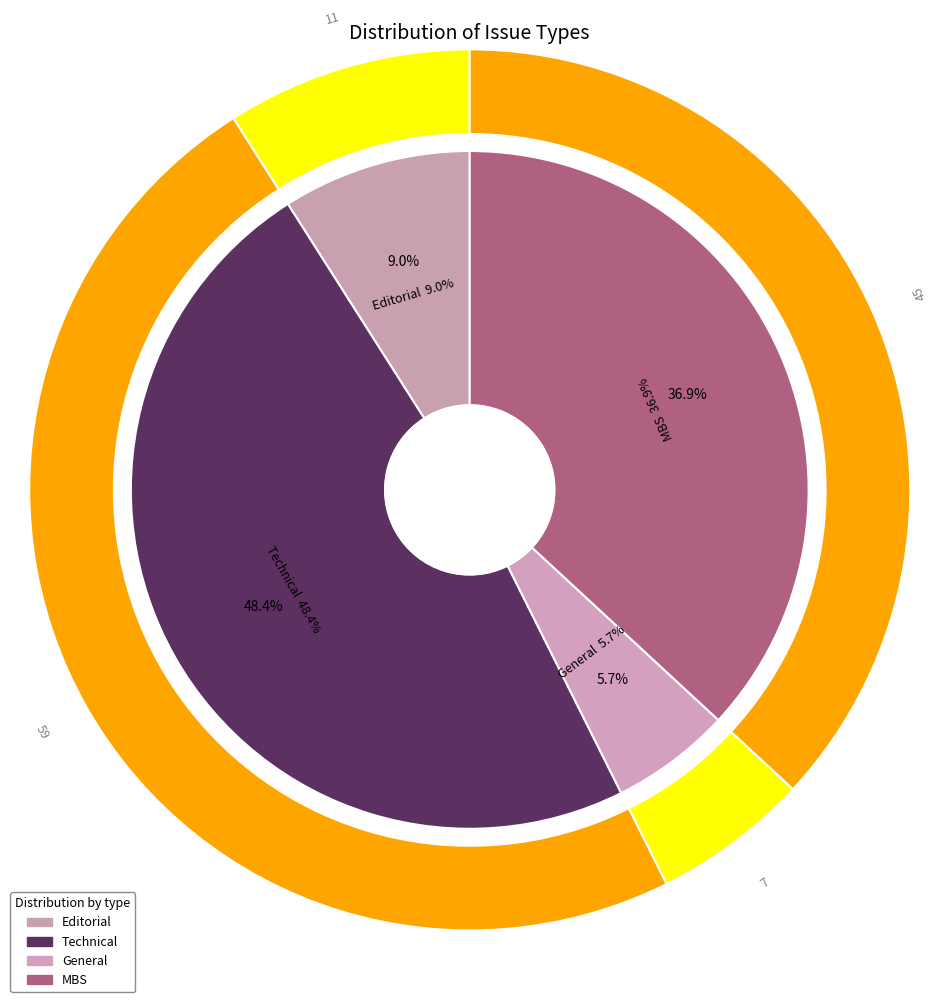

What is the ratio of the value at Technical to the value at MBS?

1.3